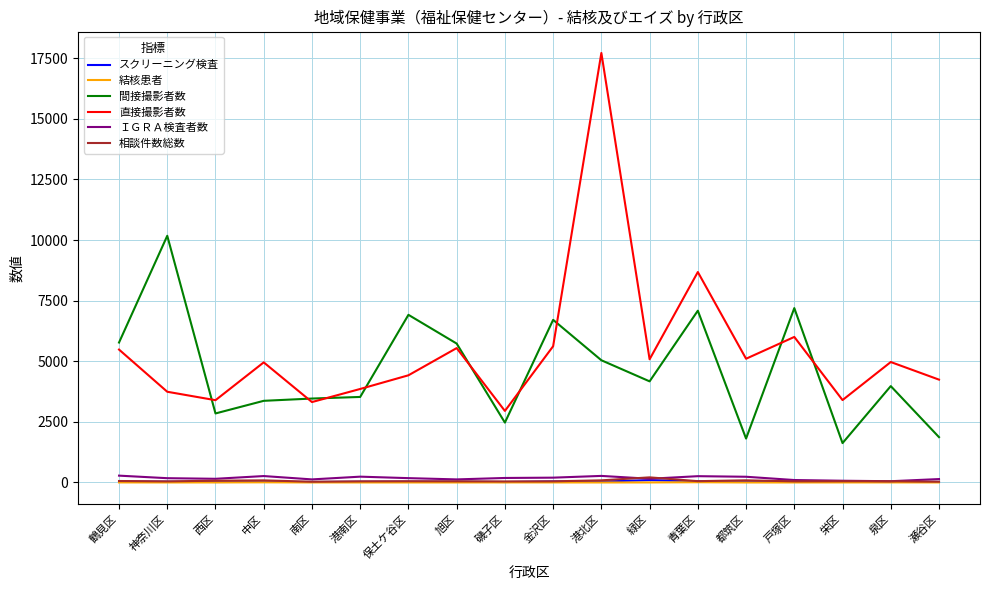

True or false: ＩＧＲＡ検査者数 and 直接撮影者数 intersect in this chart.

False